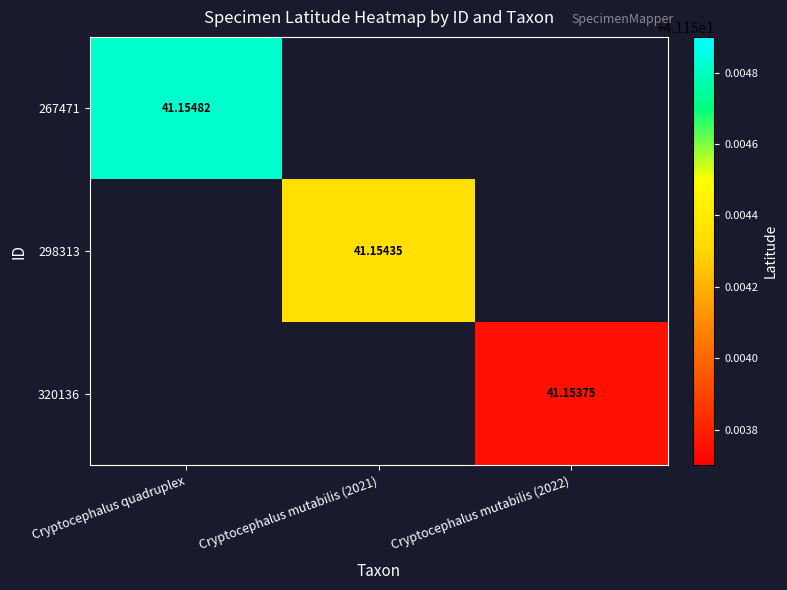

List the series in order of their peak value, highest first.

267471, 298313, 320136